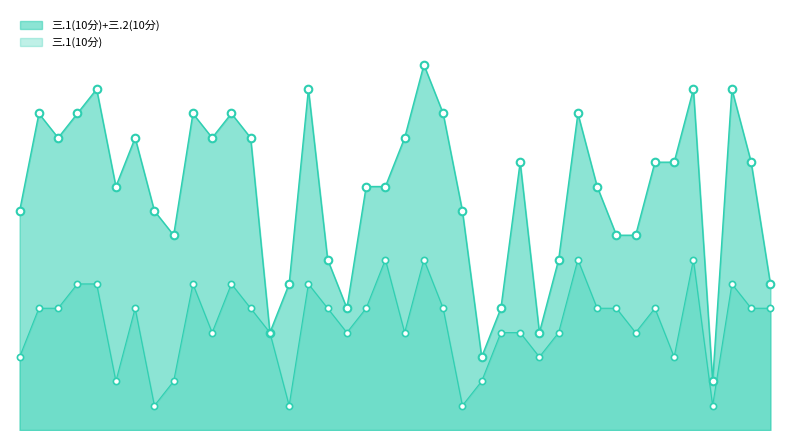

What is the ratio of the value at 2021075020 to the value at 2021075073?

5.0